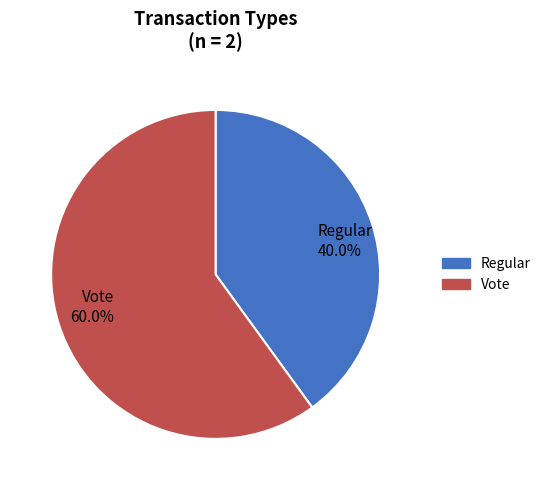

Approximately how many times larger is the value at Regular compared to Vote?

0.7